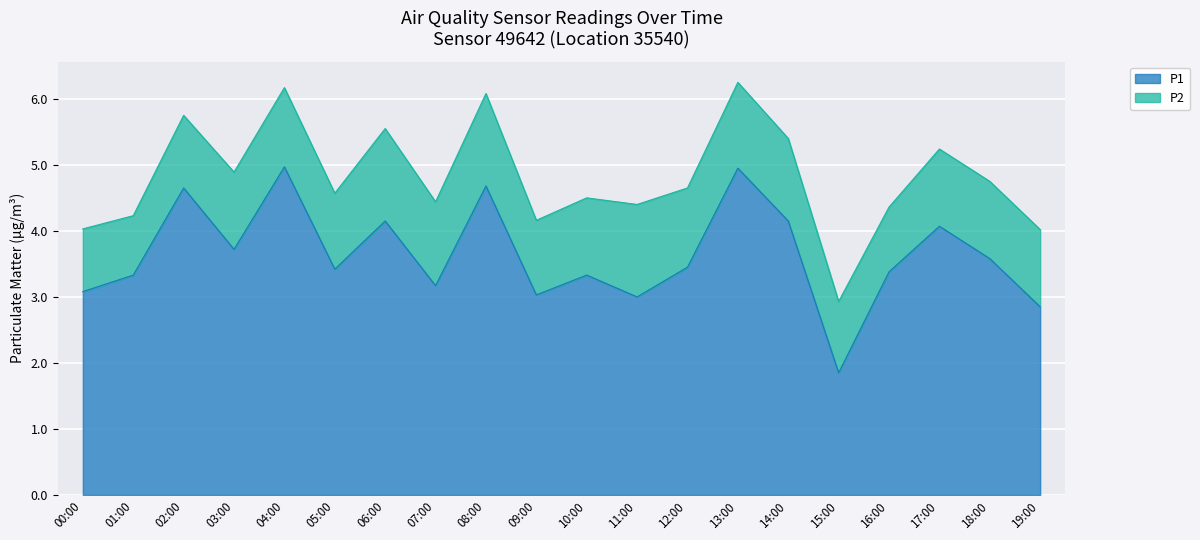

Between 00:00 and 07:00, which is larger?

07:00